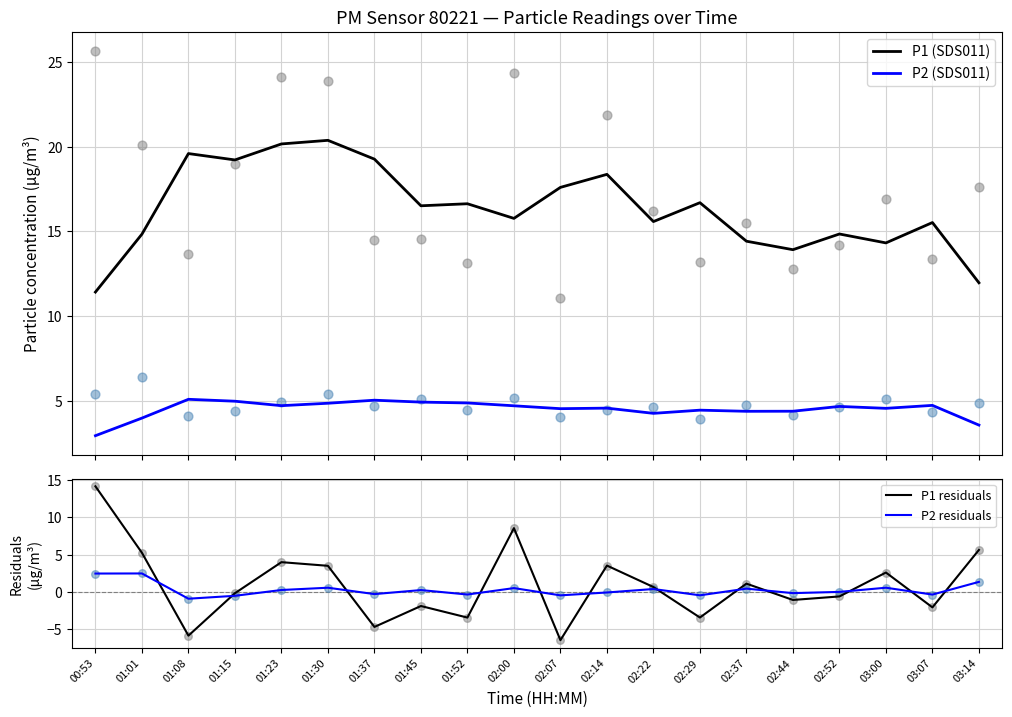

At which category is the sum across all series the highest?

00:53